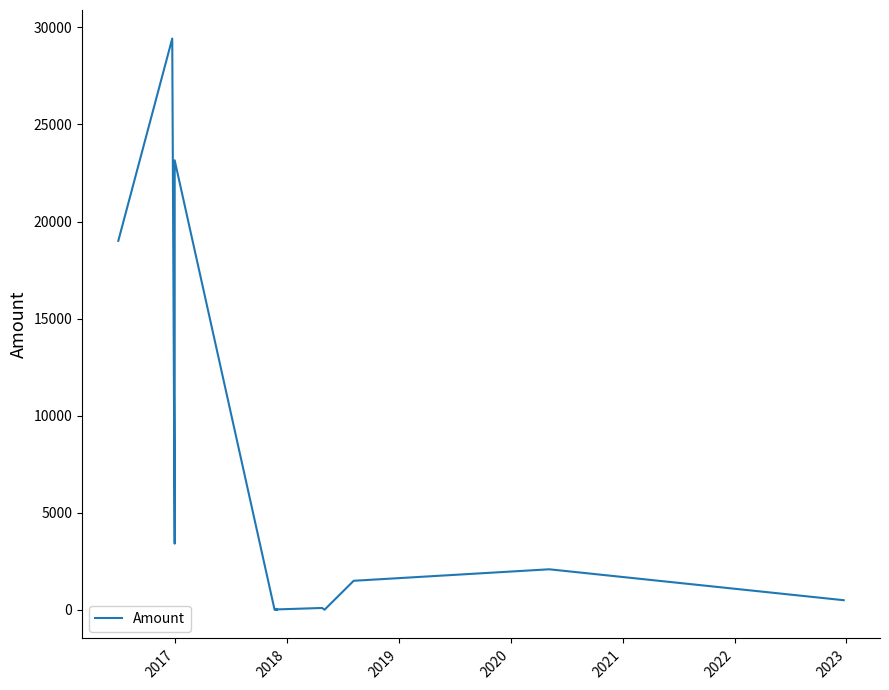

What is the greatest value displayed?

29425.0